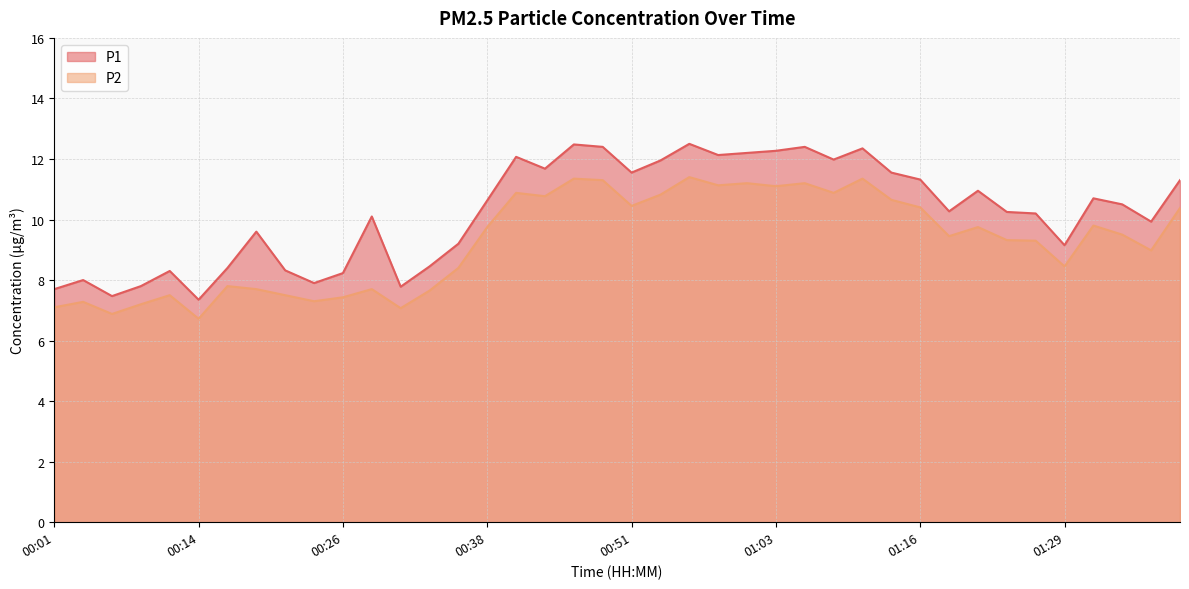

Which series changed the most between 00:51 and 01:35?

P1